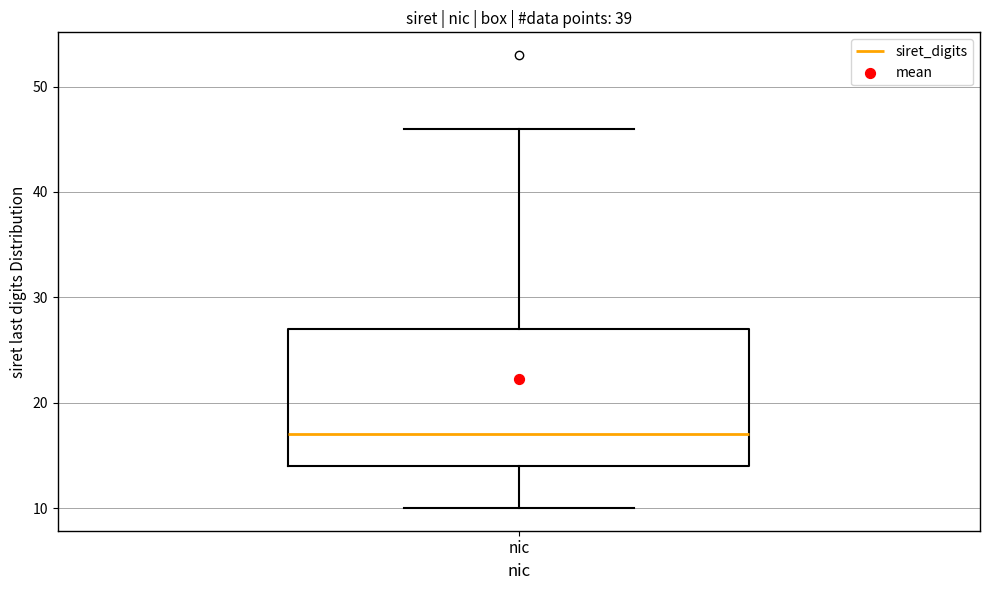

Where is the upper edge of the box for nic on the y-axis? The values are not printed on the chart, so give them approximately, as read against the axis.

27